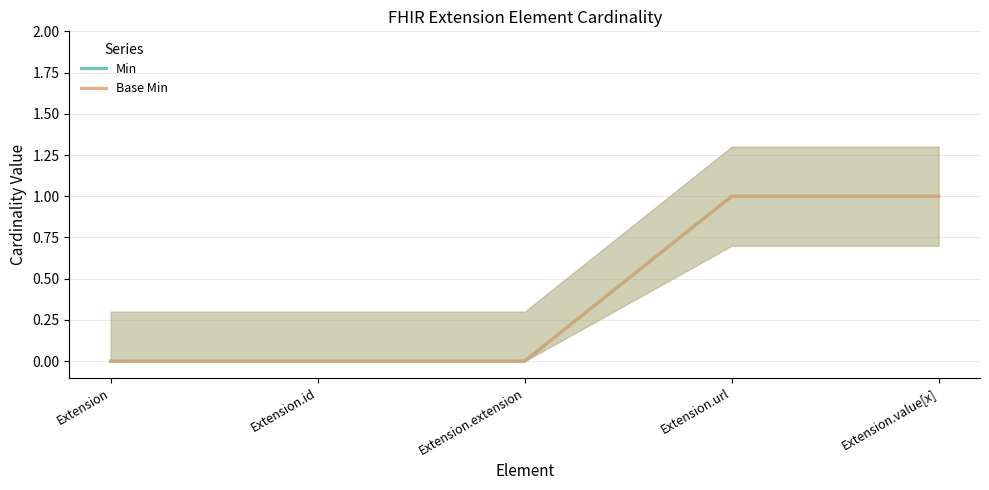

Reading right to left, list all the values displayed in this chart.

Min: 1	1	0	0	0
Base Min: 1	1	0	0	0